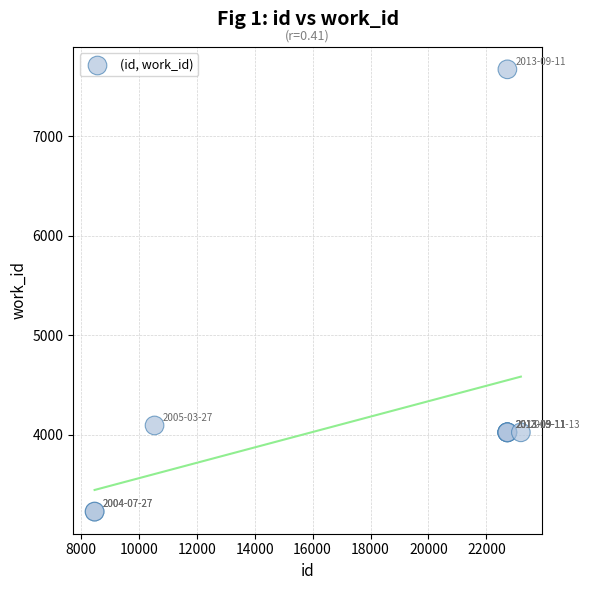

What Y value in the scatter plot is closest to 5450?

4093